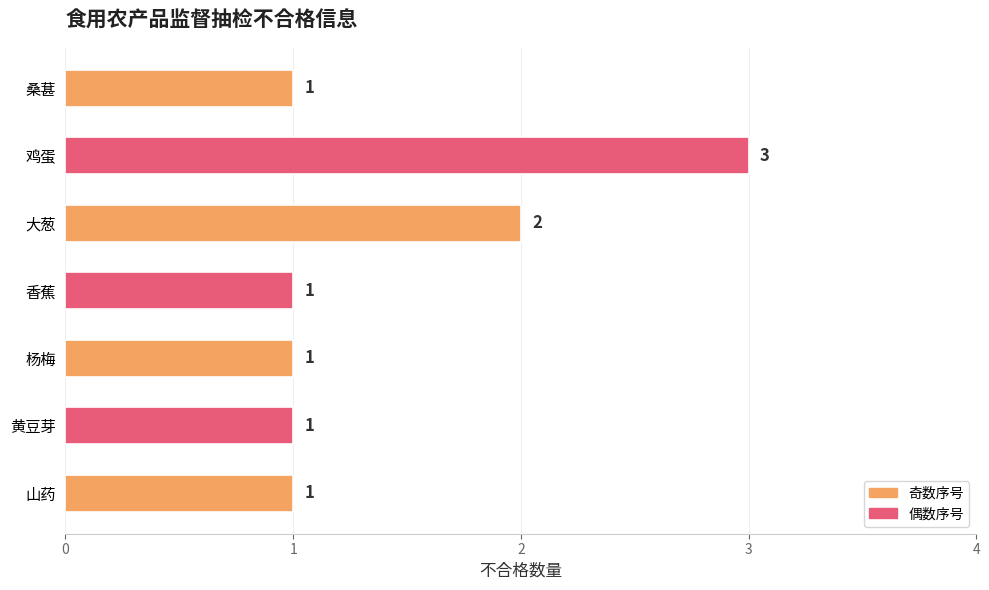

Reading top to bottom, what are all the values shown in this chart?

桑葚=1	鸡蛋=3	大葱=2	香蕉=1	杨梅=1	黄豆芽=1	山药=1